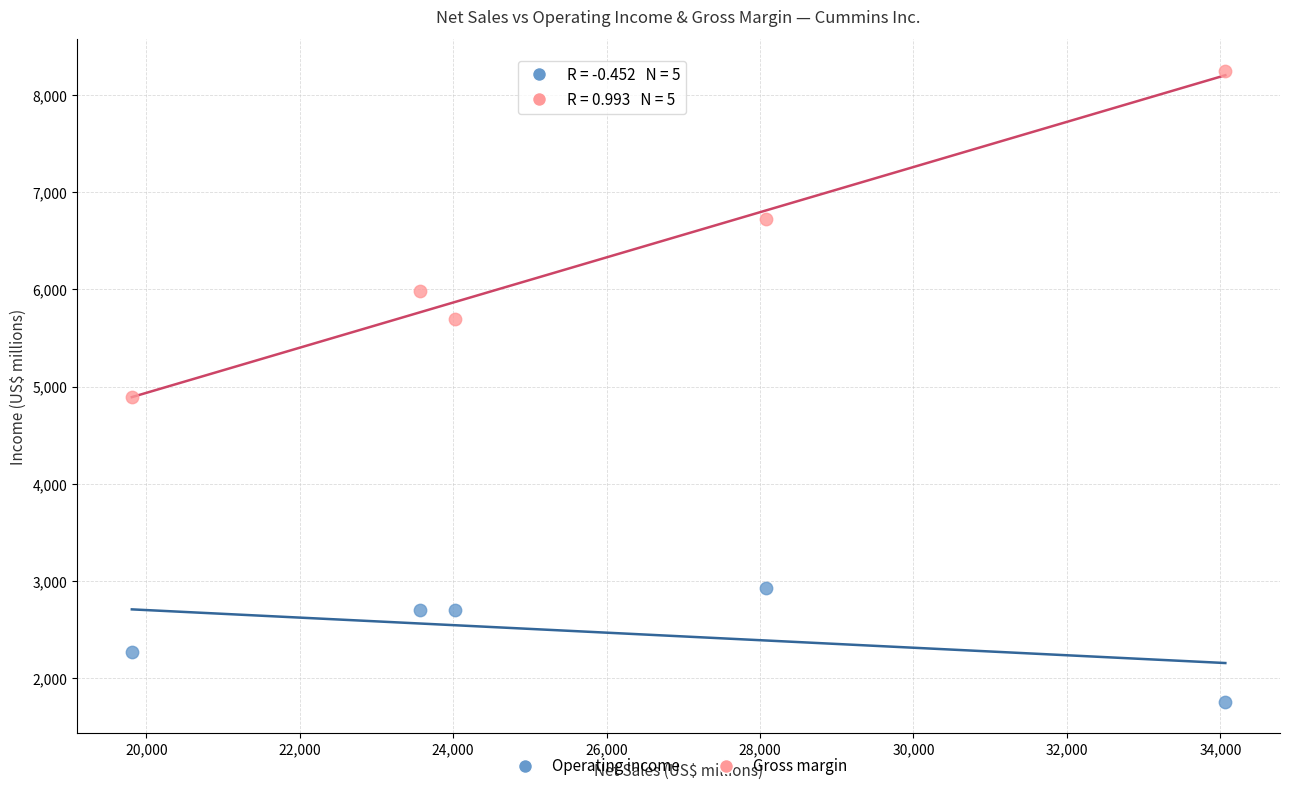

In the Operating income series, what Y value is closest to 2345?

2269